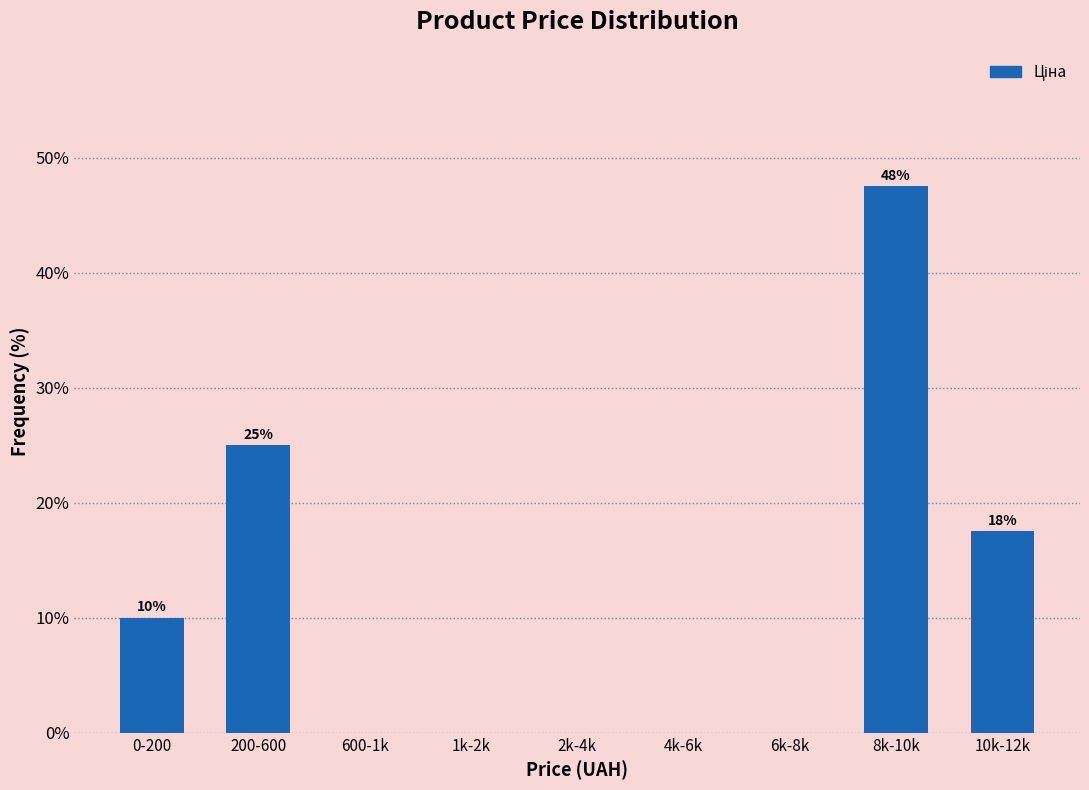

Reading left to right, extract all data points from this chart.

0-200=10.0	200-600=25.0	600-1k=0.0	1k-2k=0.0	2k-4k=0.0	4k-6k=0.0	6k-8k=0.0	8k-10k=47.5	10k-12k=17.5